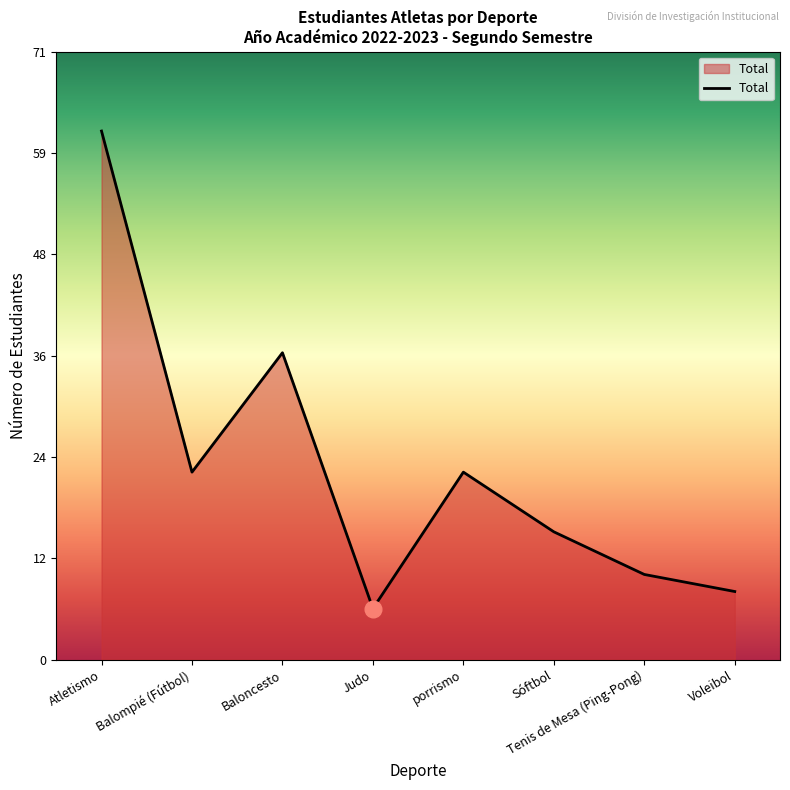

What is the sum of all values?

181